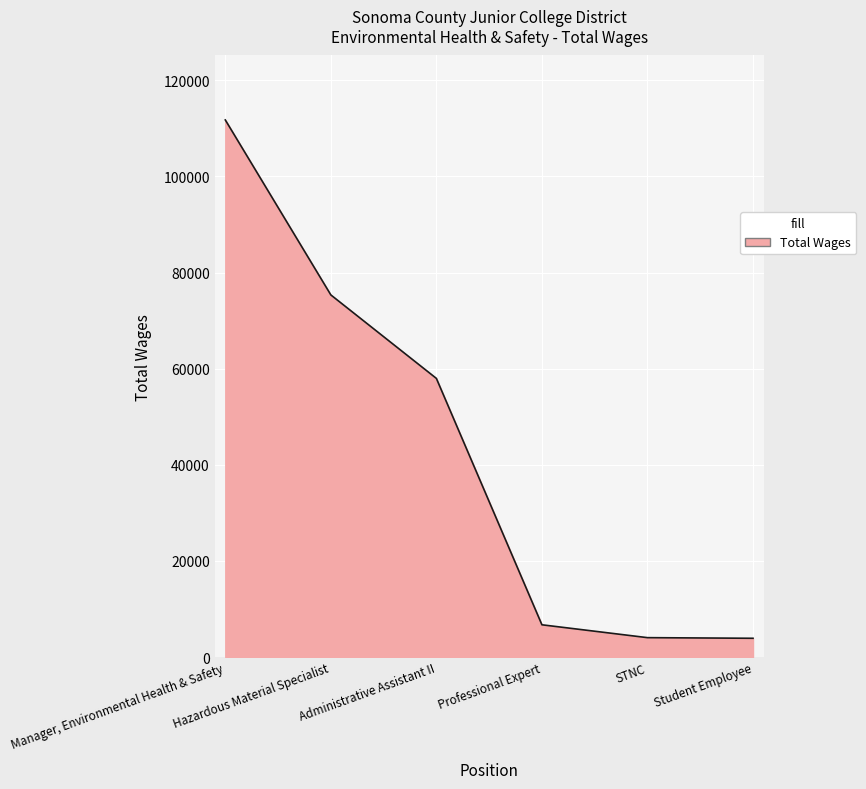

The value at Administrative Assistant II is 57974. True or false?

True